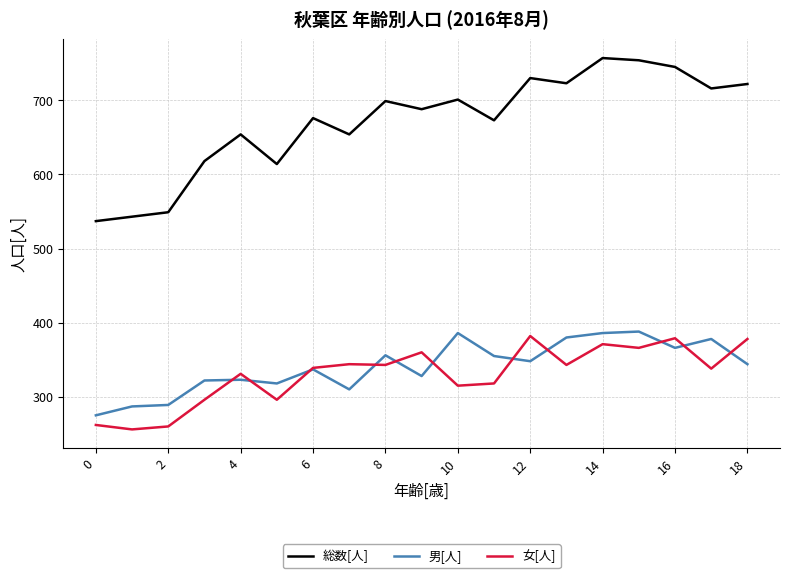

Which series has the largest range (max minus min)?

総数[人]